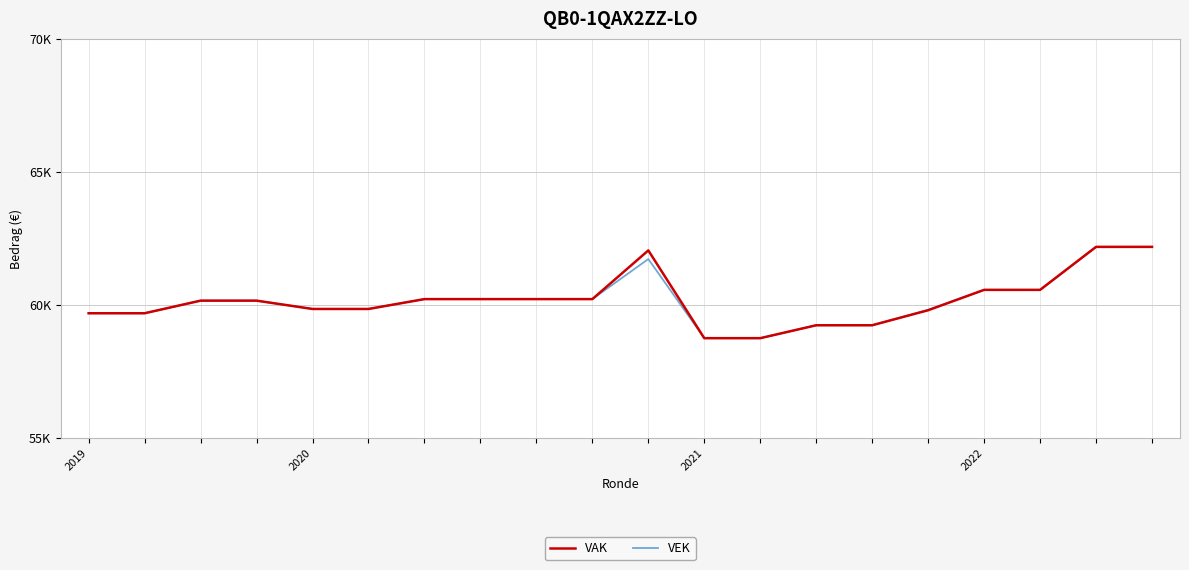

What is the difference between the maximum and minimum values in the VEK series?

3428